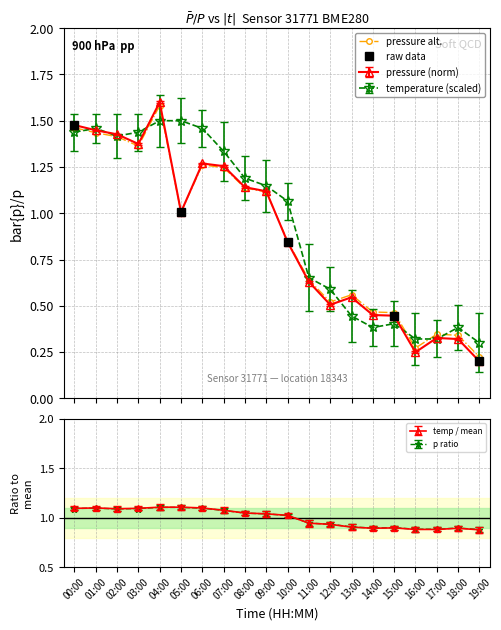

List the labels in order of pressure value, largest first.

04:00, 00:00, 01:00, 02:00, 03:00, 06:00, 07:00, 08:00, 09:00, 05:00, 10:00, 11:00, 13:00, 12:00, 14:00, 15:00, 17:00, 18:00, 16:00, 19:00